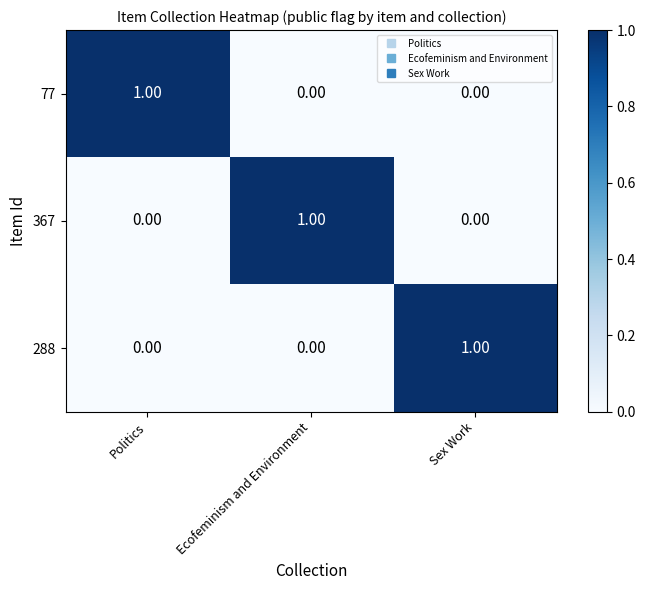

At how many categories does at least one series exceed 0?

3